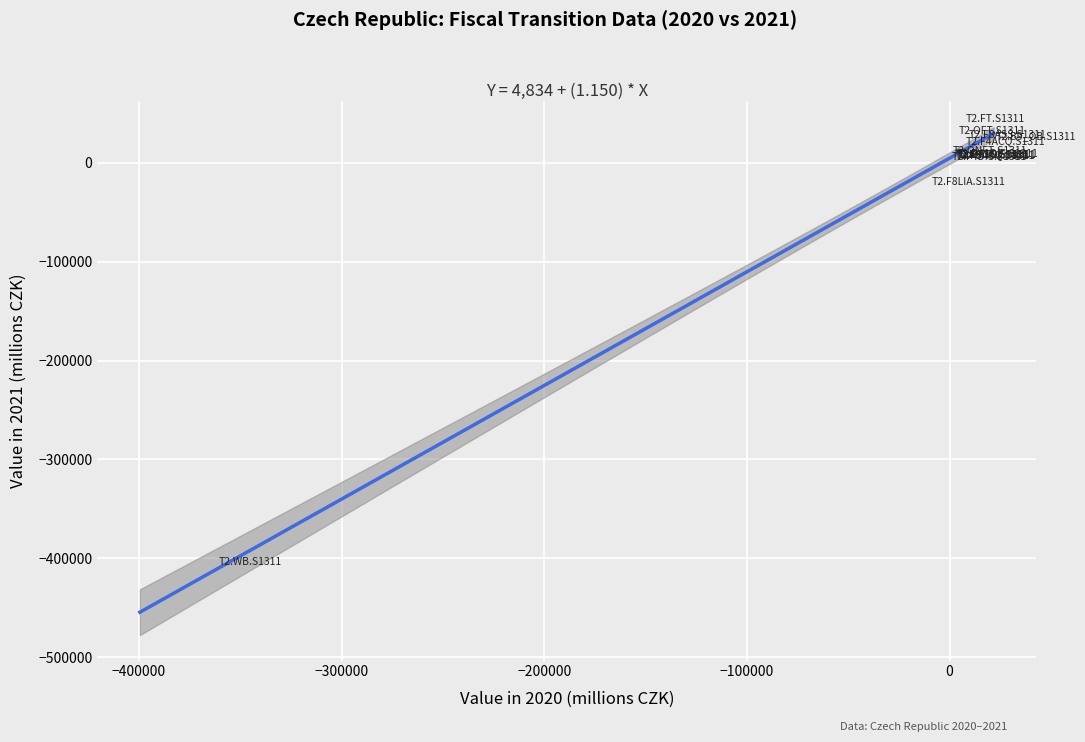

What Y value in the scatter plot is closest to -187542?

-27235